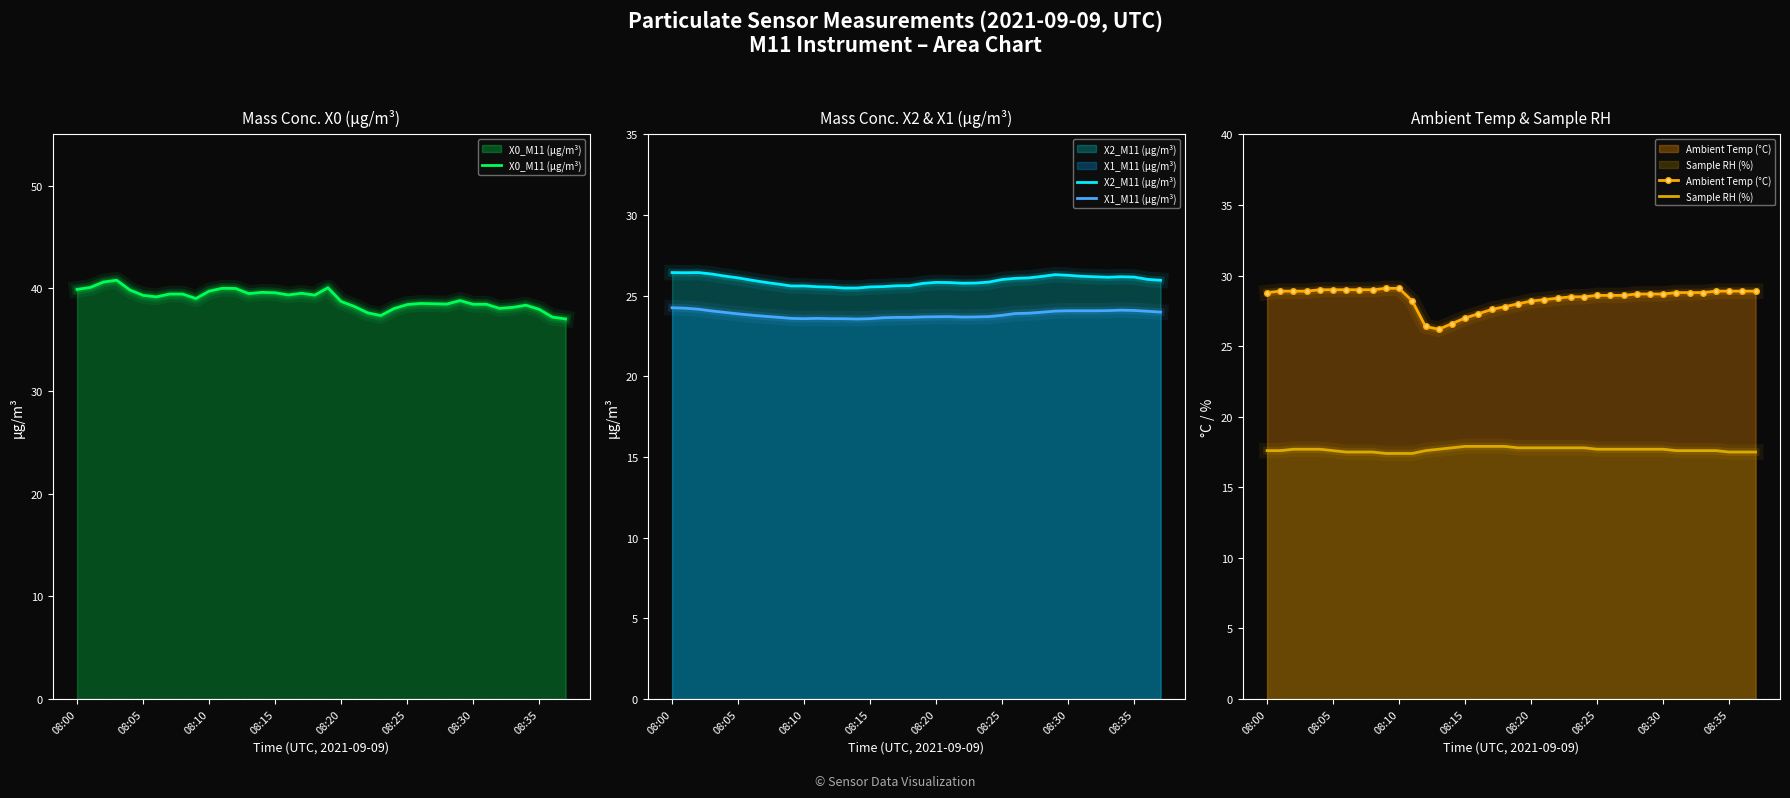

What is the maximum value for Ambient Temp (°C)?

29.1